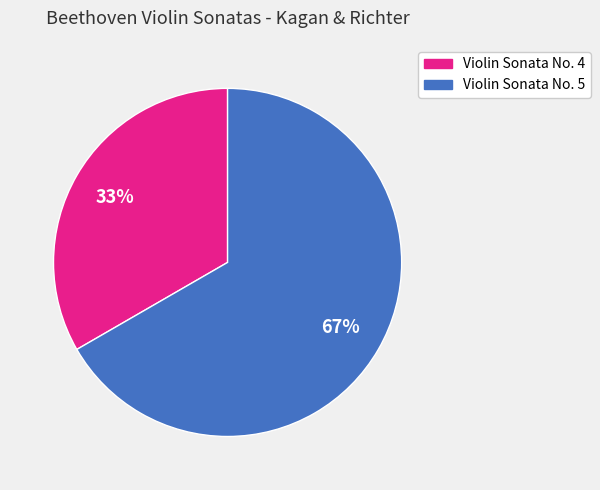

To the nearest percent, what is the average slice percentage?

50%